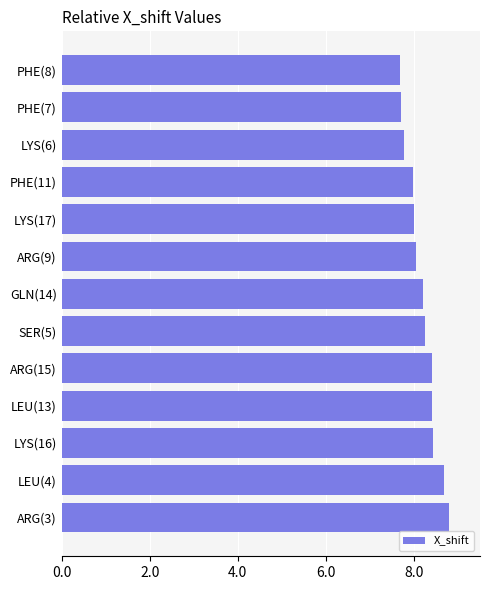

What is the minimum value shown in the chart?

7.7